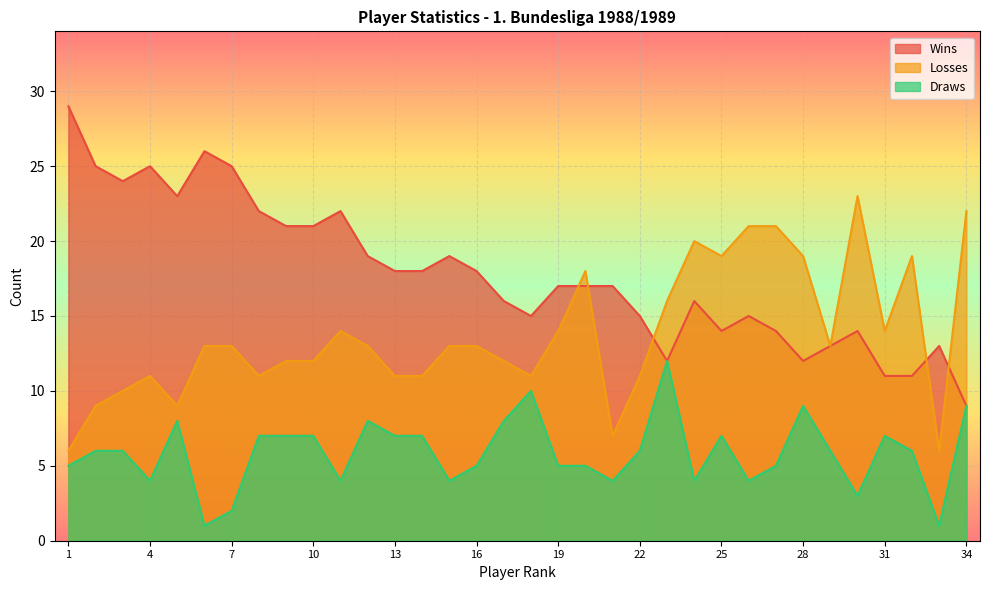

What is the highest value of the Losses series?

23